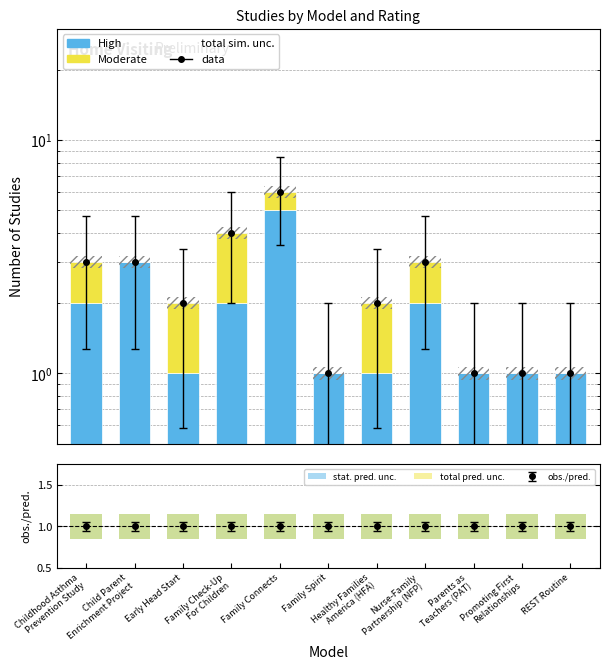

What are all the series names shown in the legend?

High, Moderate, stat. pred. unc., total pred. unc.